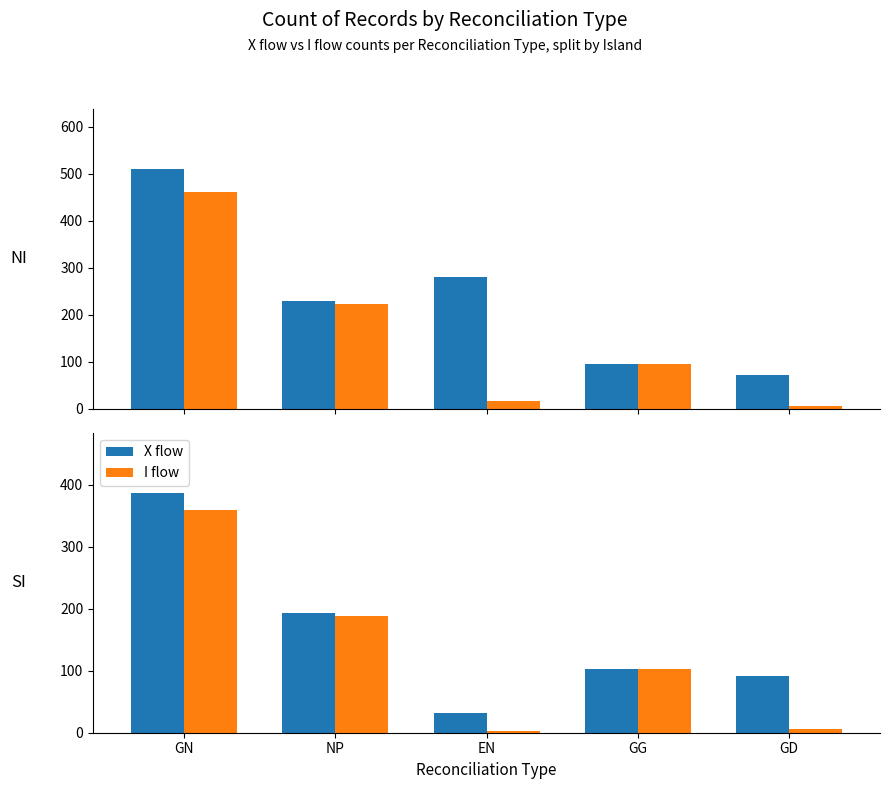

Read the I flow value at GN.

360